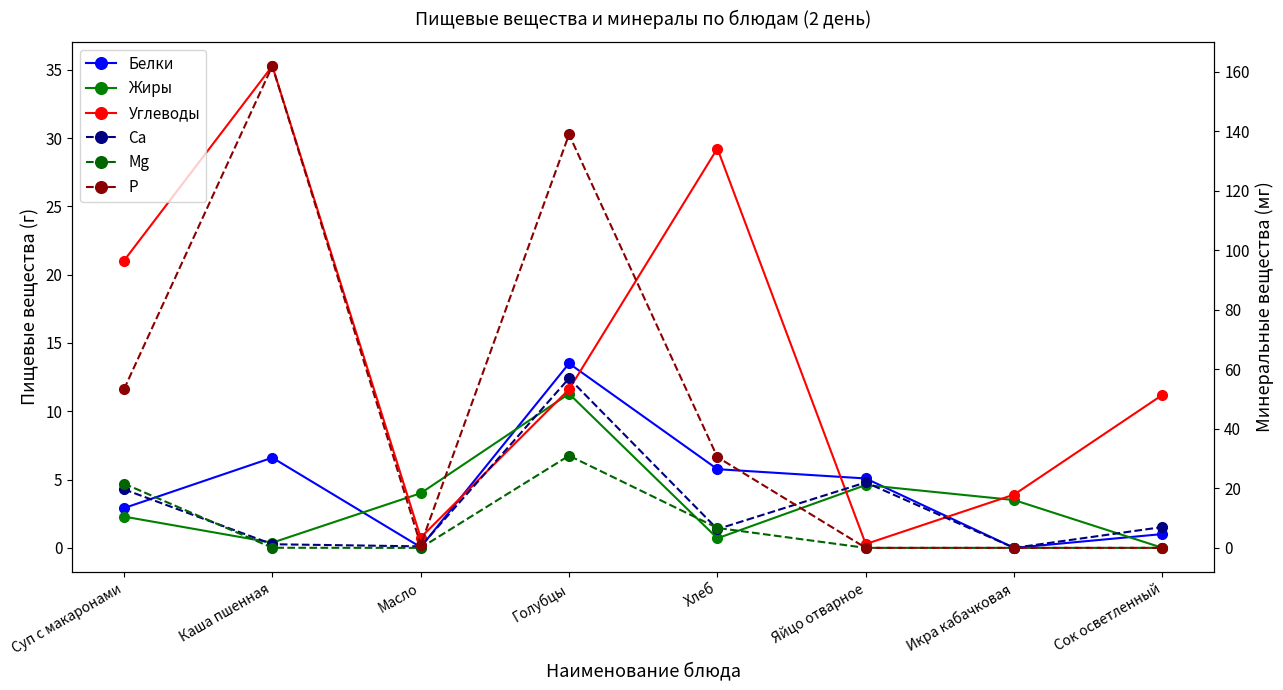

What is the sum of all Ca values?

113.7